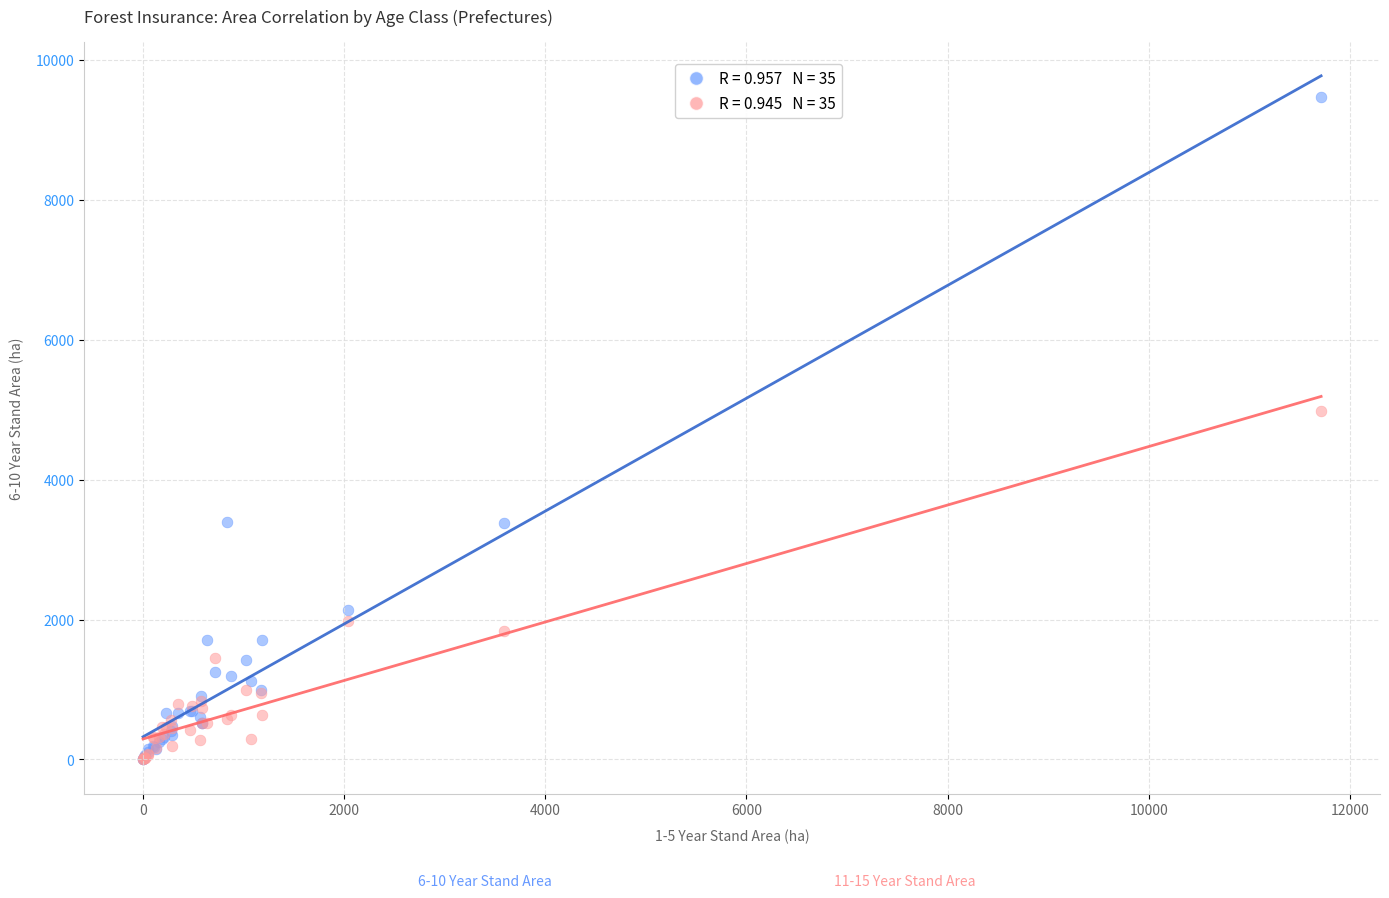

Across all series, what Y value is closest to 4732?

4976.5